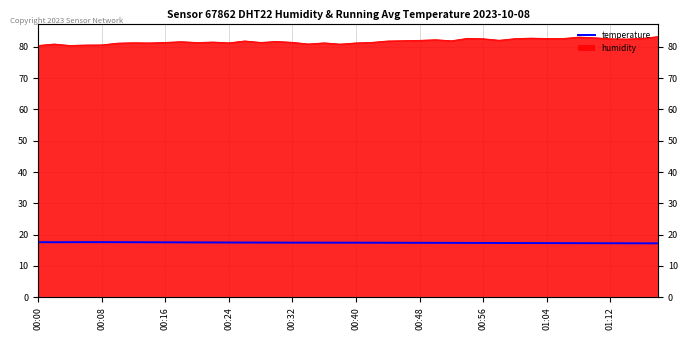

The value at 17 is 17.4. True or false?

True